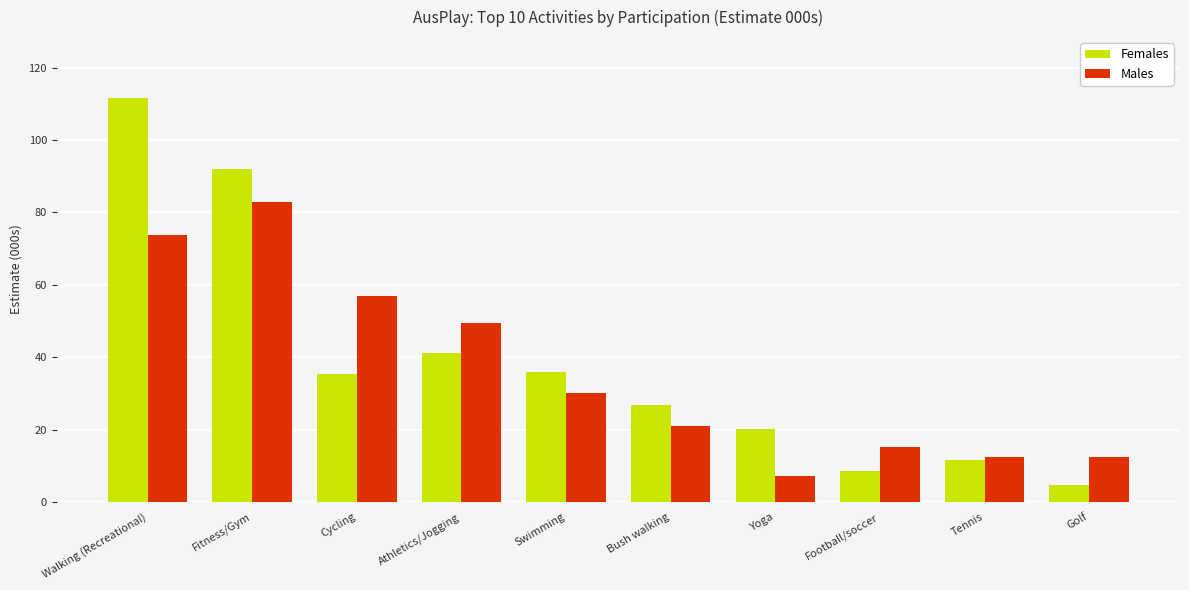

What position from the right is Cycling?

8